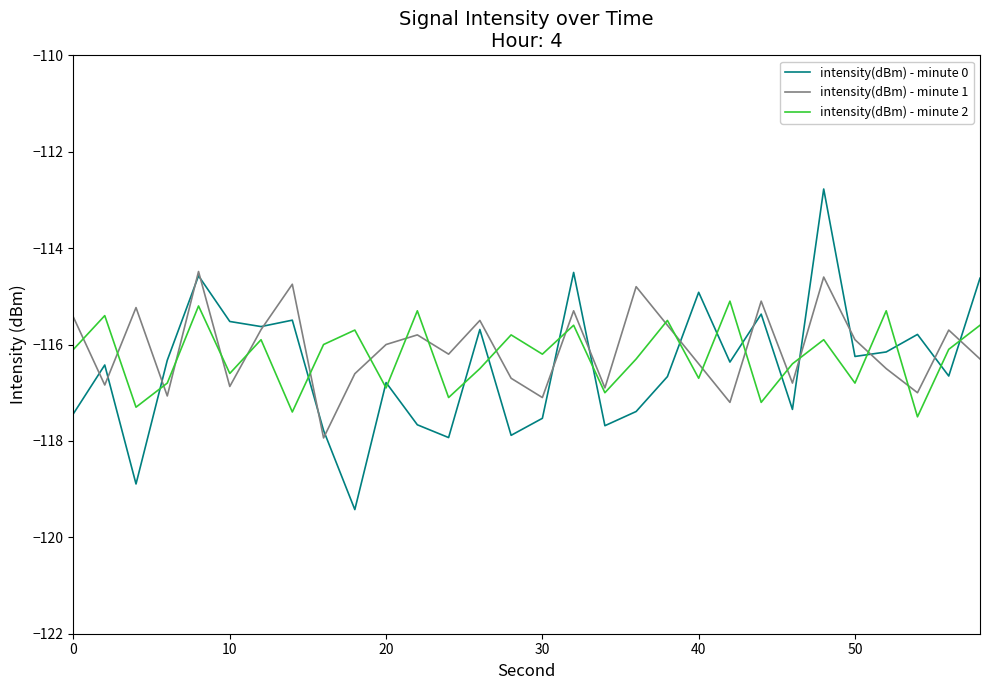

What is the average value of the intensity(dBm) - minute 1 series?

-116.1